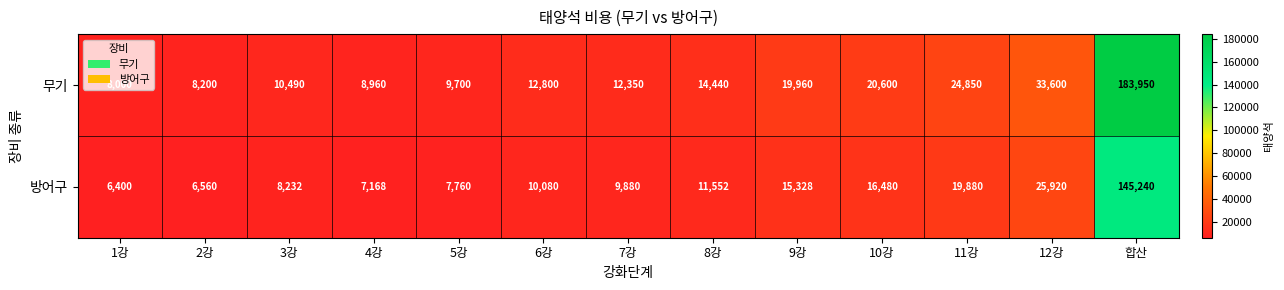

Between 6강 and 7강, which series saw the biggest shift?

무기